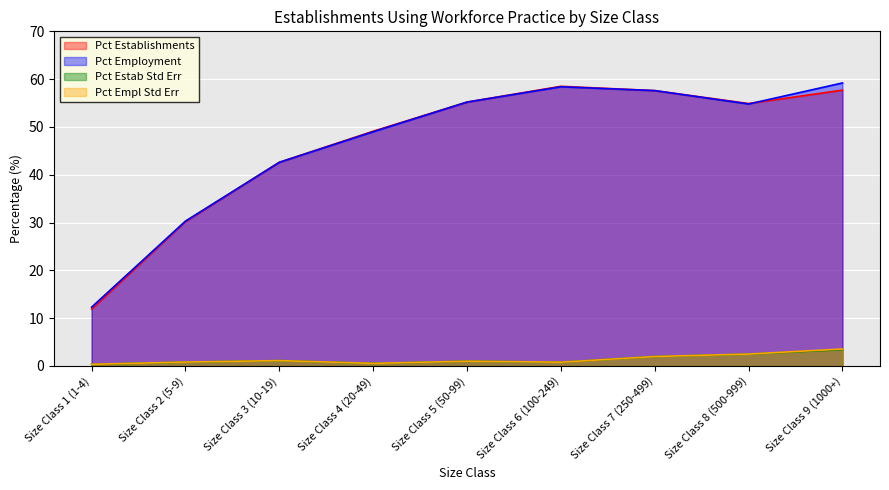

At which label is Pct Estab Std Err closest to 1?

Size Class 5 (50-99)